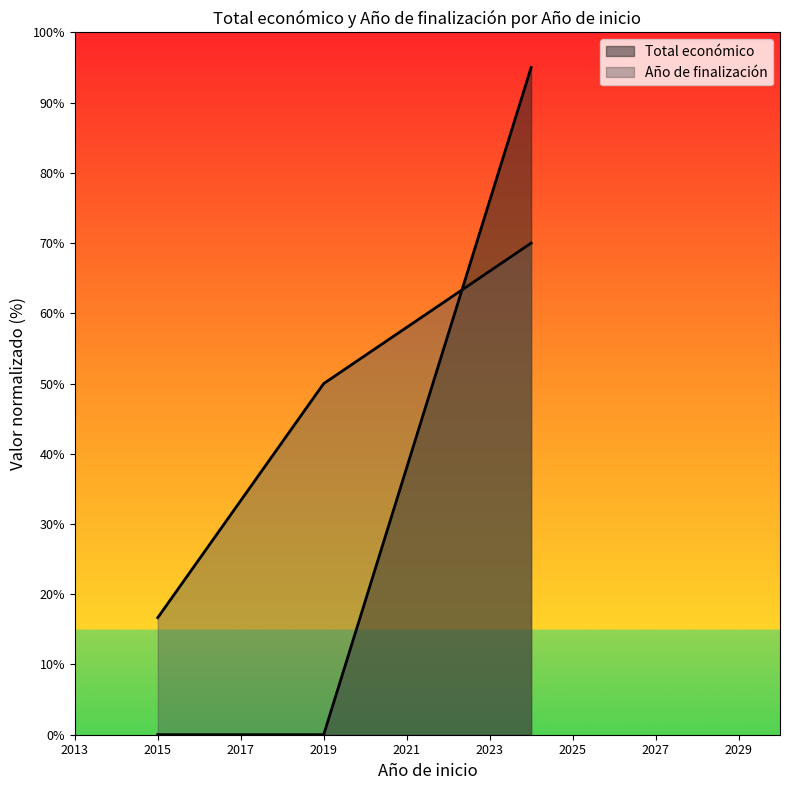

Is it true that the value at 2019 is 0.0?

False